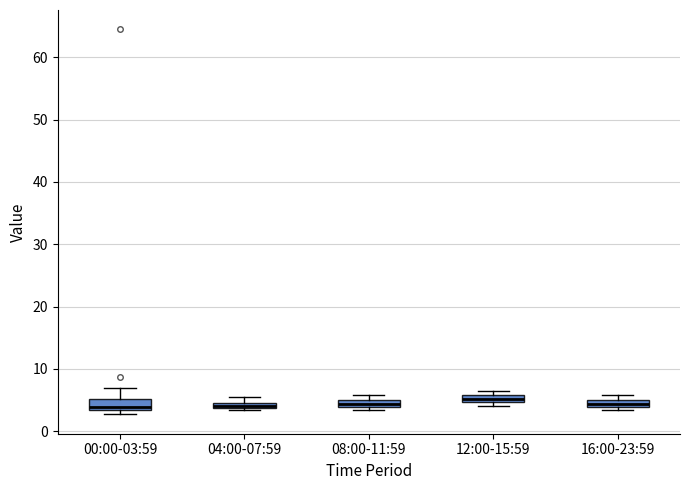

Where is the upper edge of the box for 08:00-11:59 on the y-axis? The values are not printed on the chart, so give them approximately, as read against the axis.

5